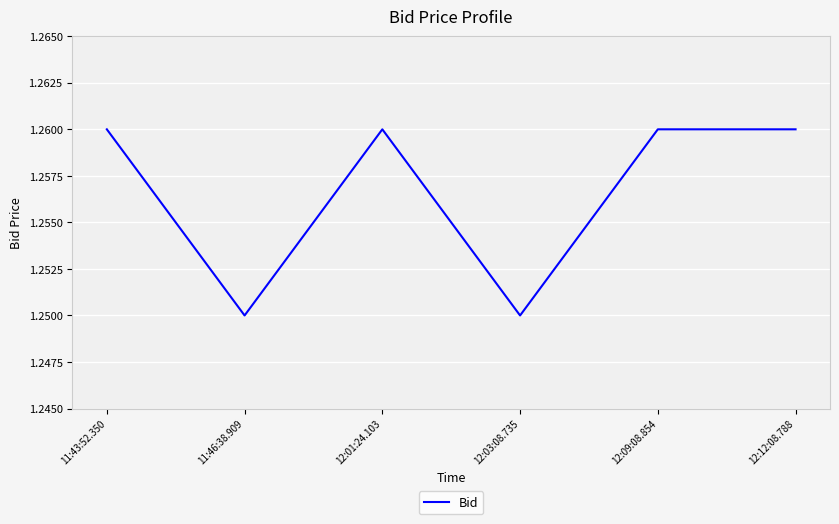

Where is the first local minimum?

11:46:38.909